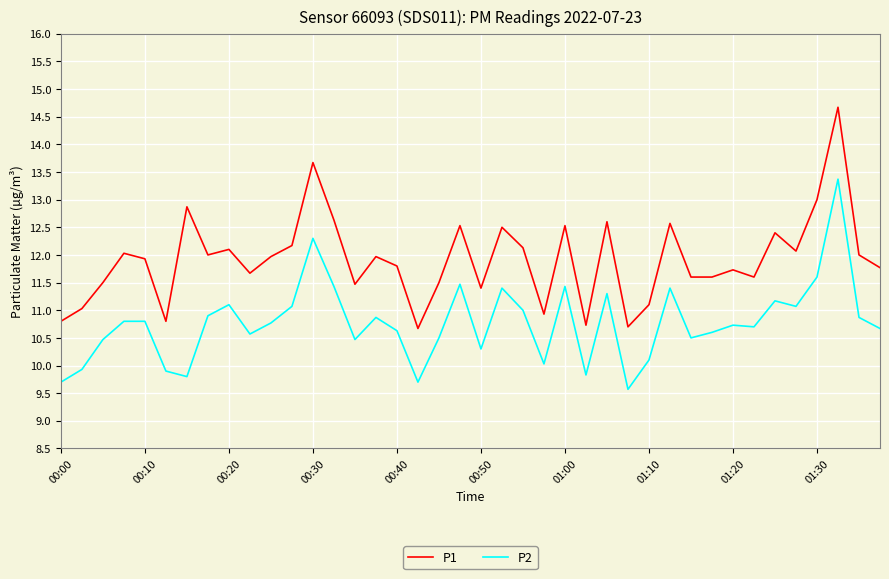

True or false: P2 and P1 cross at least once.

False